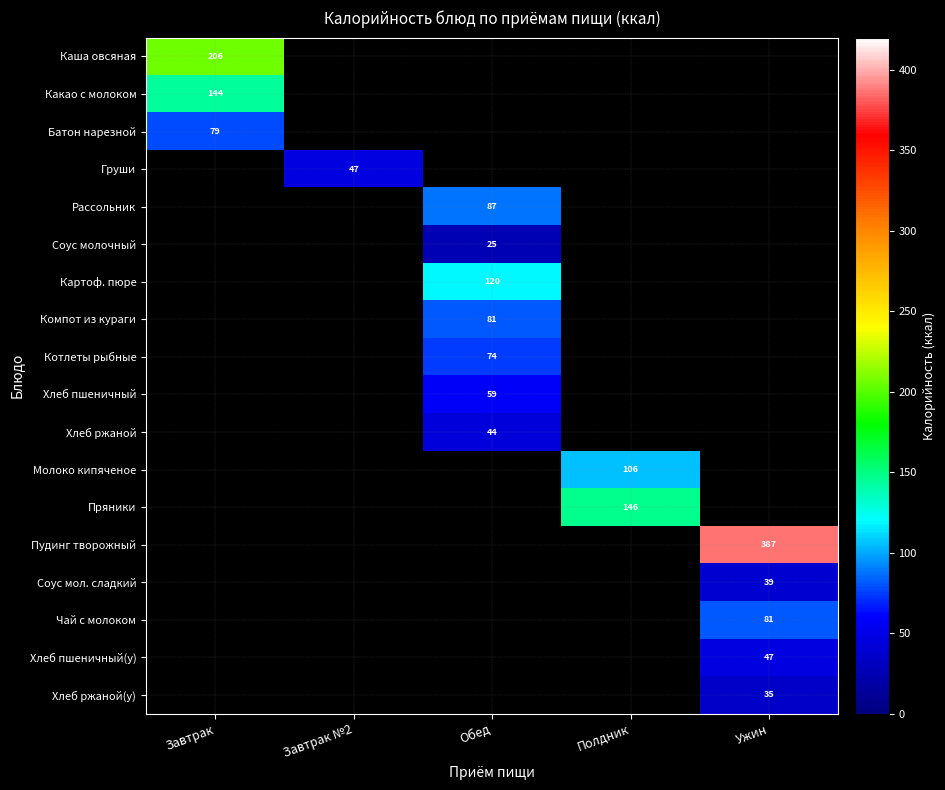

The value of Пудинг творожный at Ужин is 627. True or false?

False